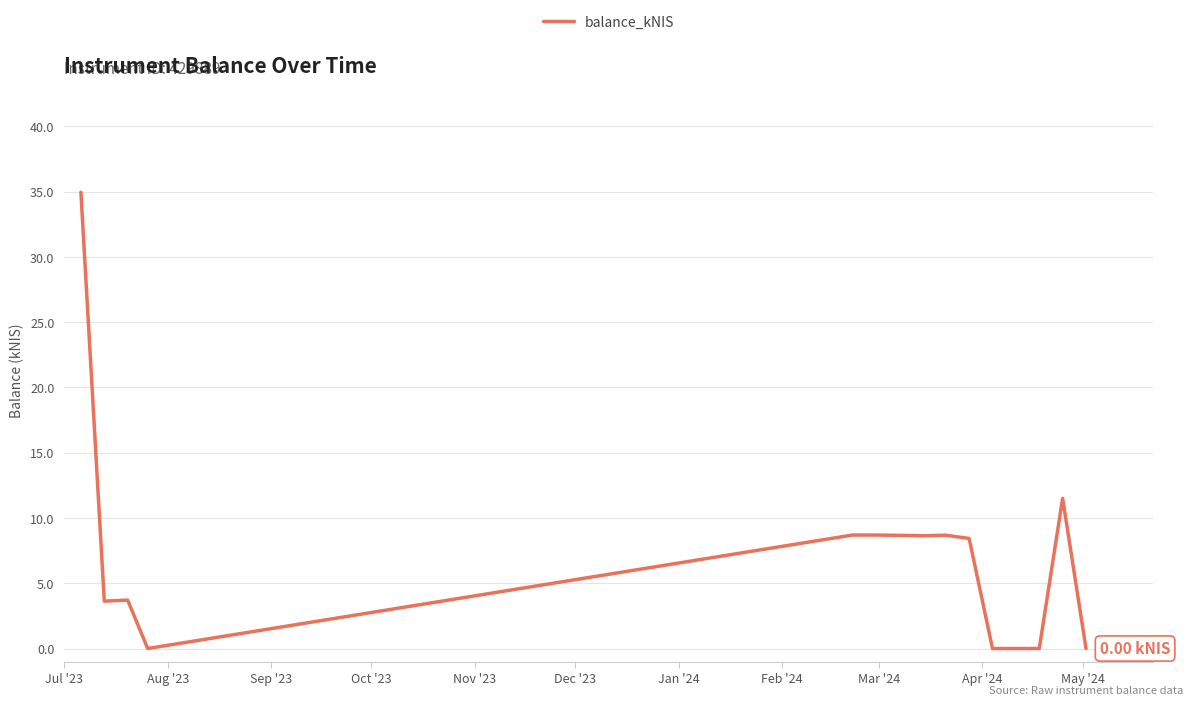

Does the chart have visible grid lines?

Yes